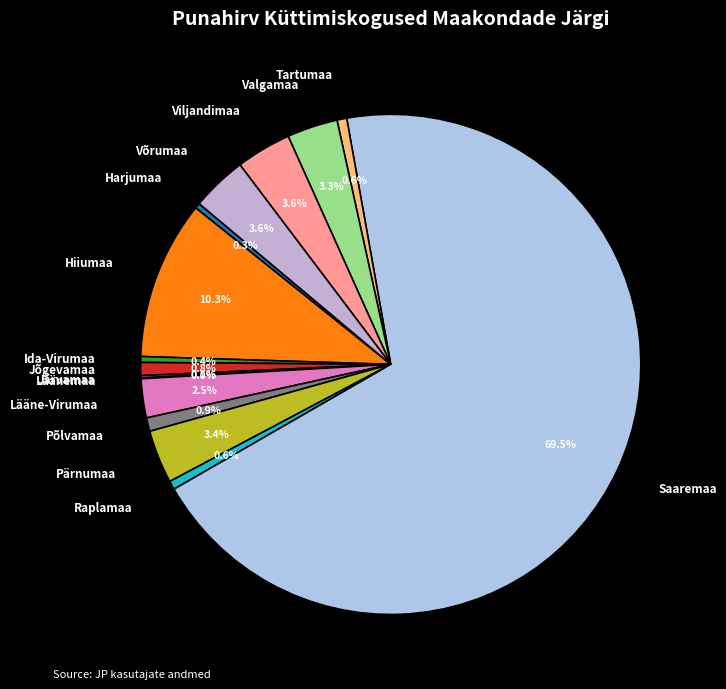

What percentage is NOT represented by Harjumaa?

99.7%